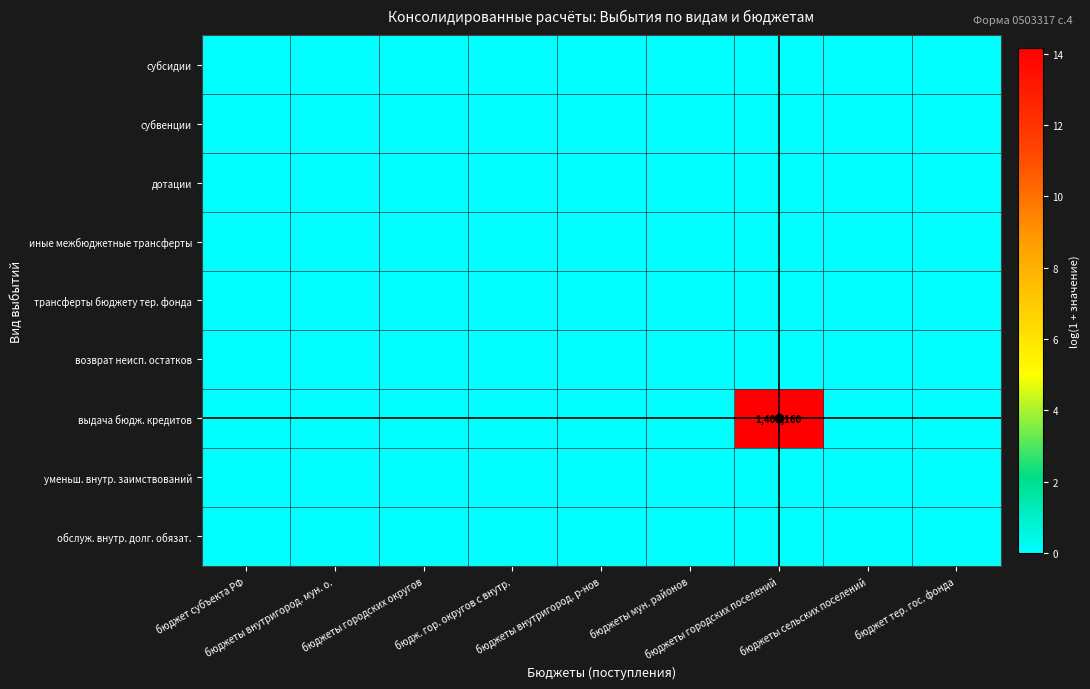

List the series in order of their peak value, lowest first.

субсидии, субвенции, дотации, иные межбюджетные трансферты, трансферты бюджету тер. фонда, возврат неисп. остатков, уменьш. внутр. заимствований, обслуж. внутр. долг. обязат., выдача бюдж. кредитов